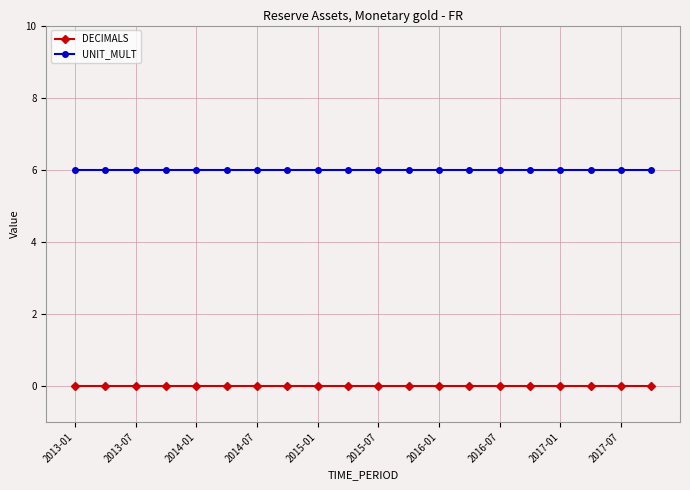

What is the maximum value shown in the chart?

6